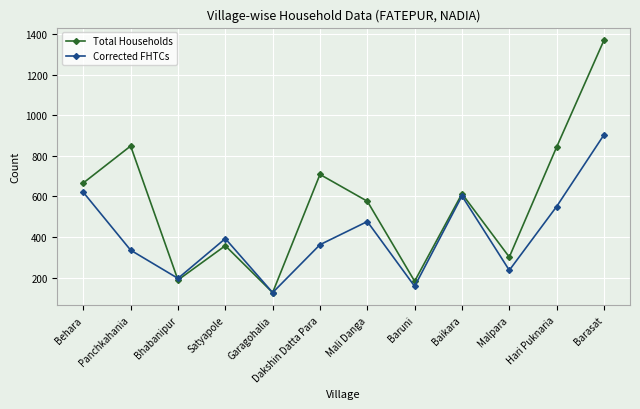

At which label does Total Households reach its minimum?

Garagohalia